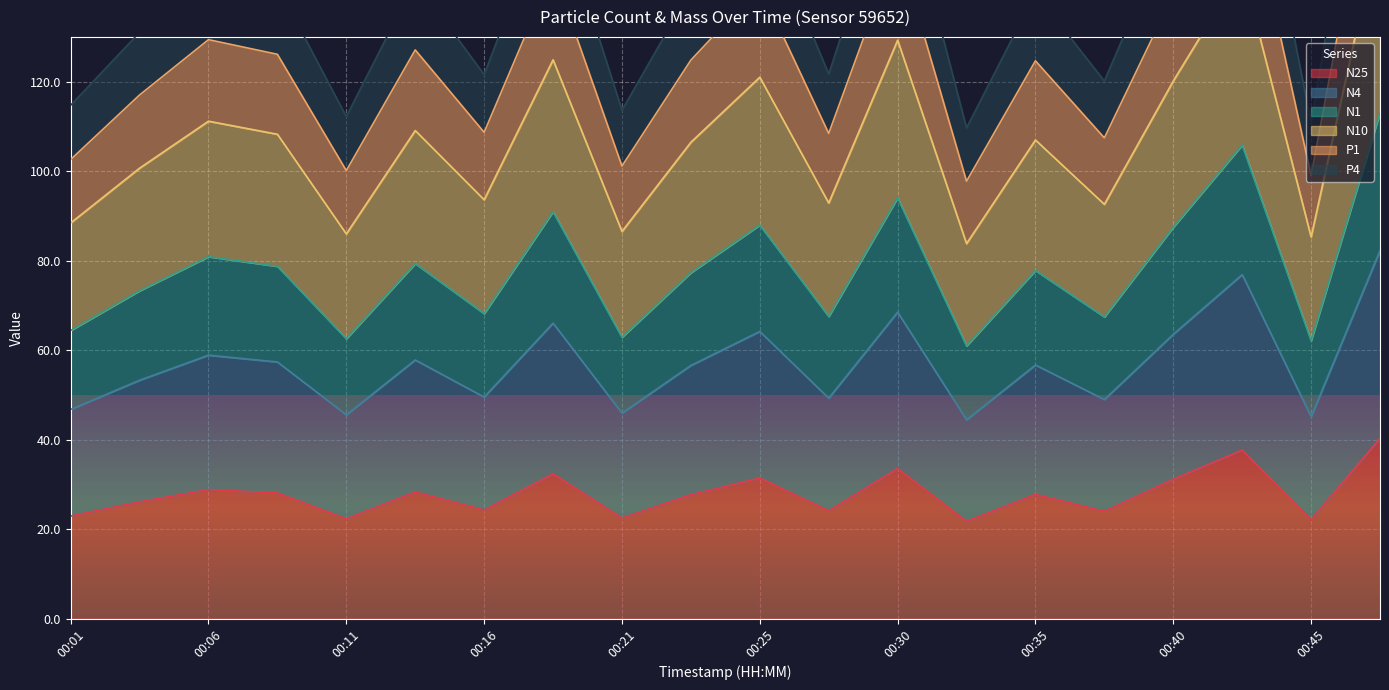

List the series in order of their peak value, lowest first.

N25, N4, N1, P4, N10, P1